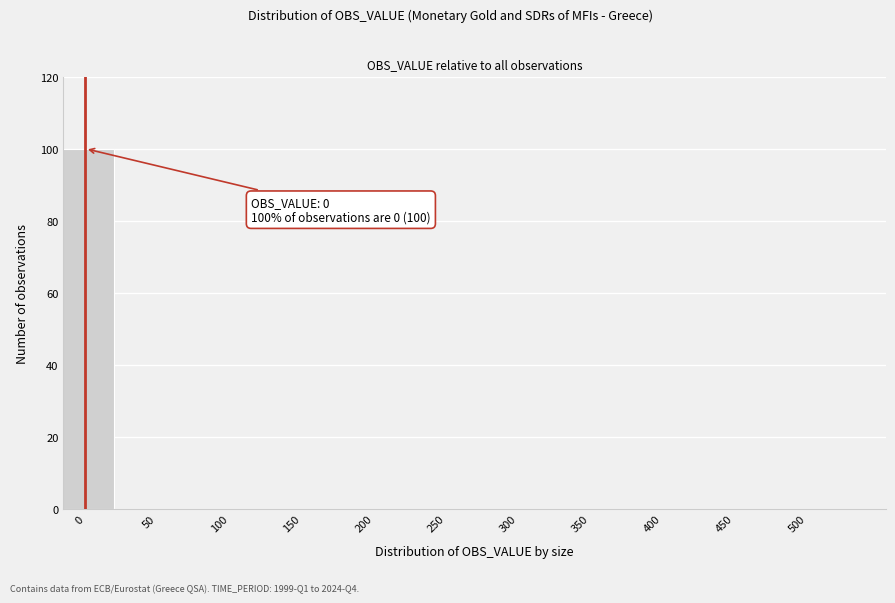

Reading left to right, transcribe all the data shown in this chart.

0=100	50=0	100=0	150=0	200=0	250=0	300=0	350=0	400=0	450=0	500=0